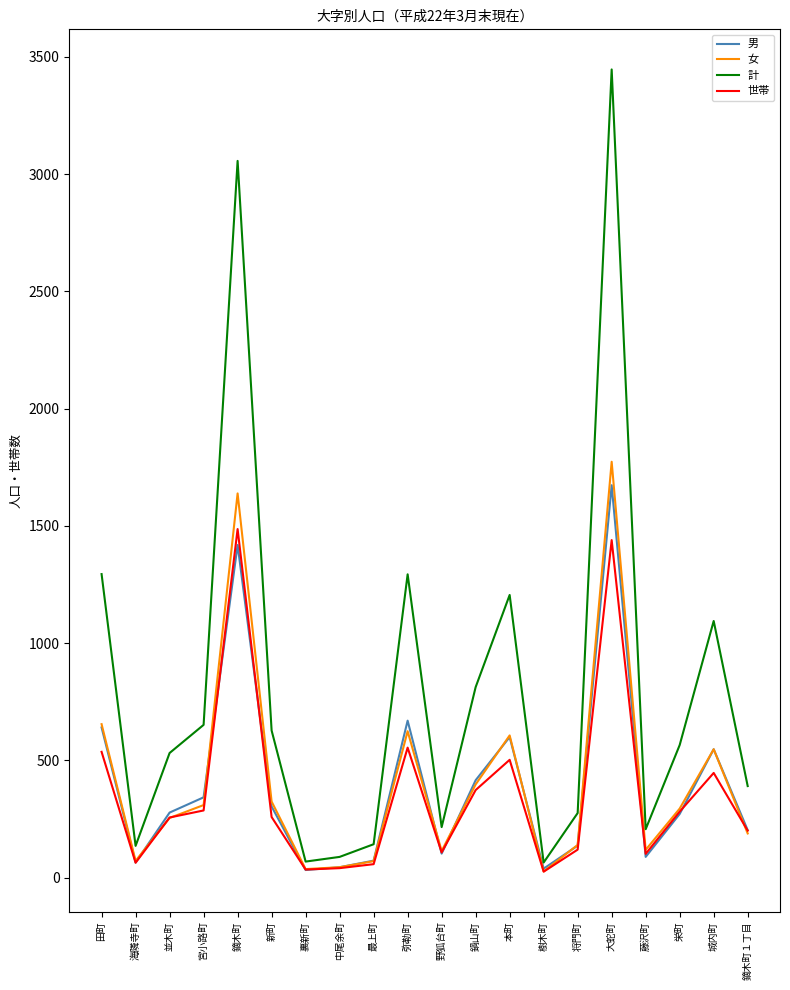

True or false: 女 and 計 cross at least once.

False